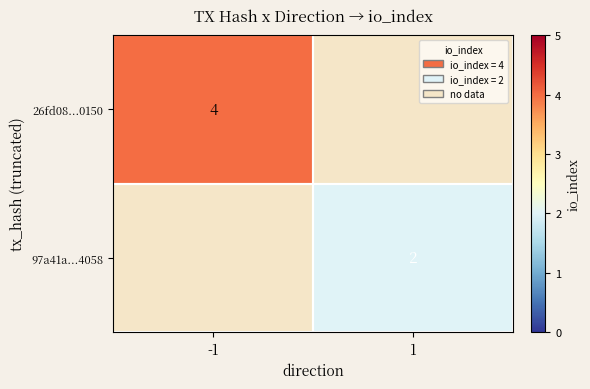

Which label corresponds to the largest value in the chart?

-1